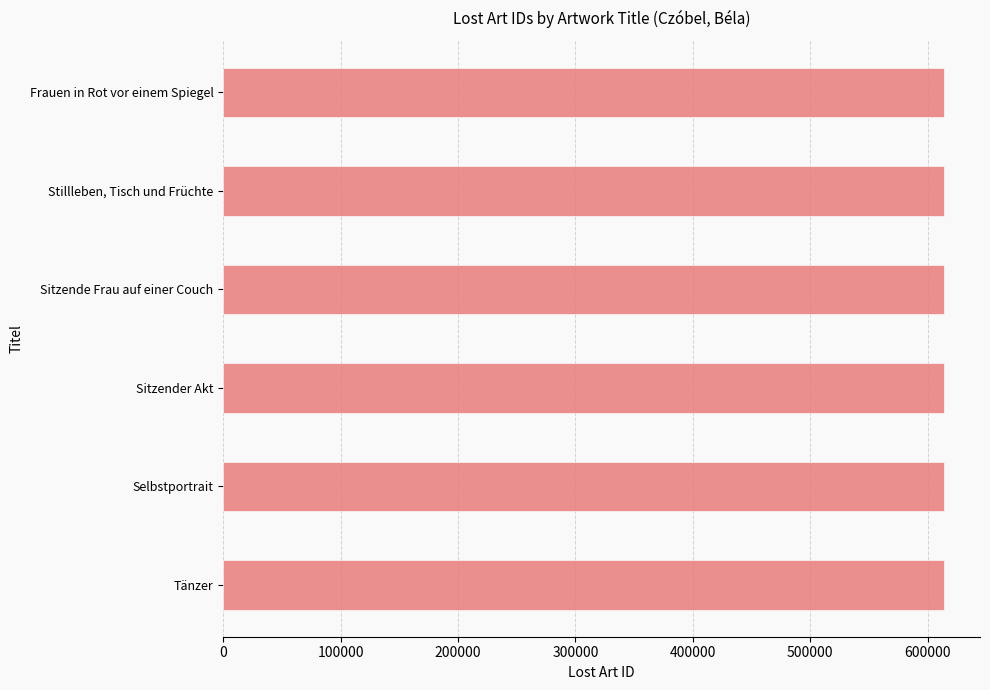

Approximately how many times larger is the value at Sitzende Frau auf einer Couch compared to Sitzender Akt?

1.0